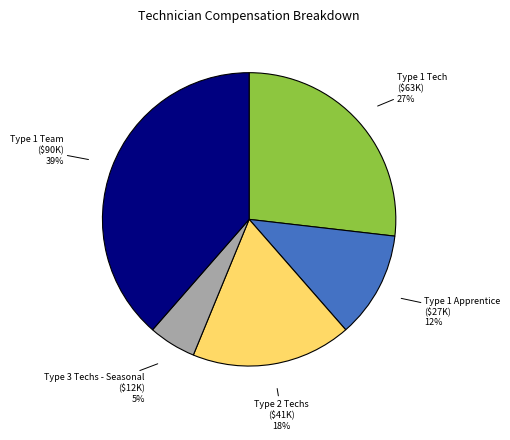

Does any single category account for the majority?

No